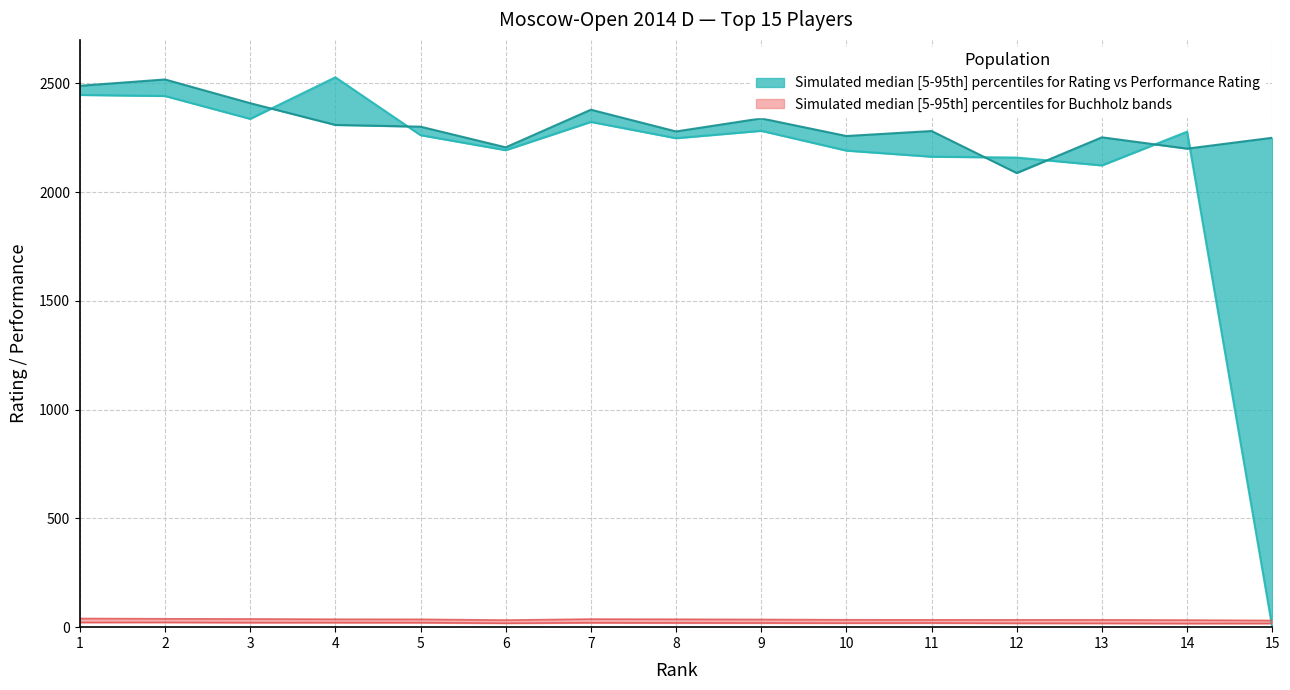

True or false: Rp and BuchholzCut intersect in this chart.

False